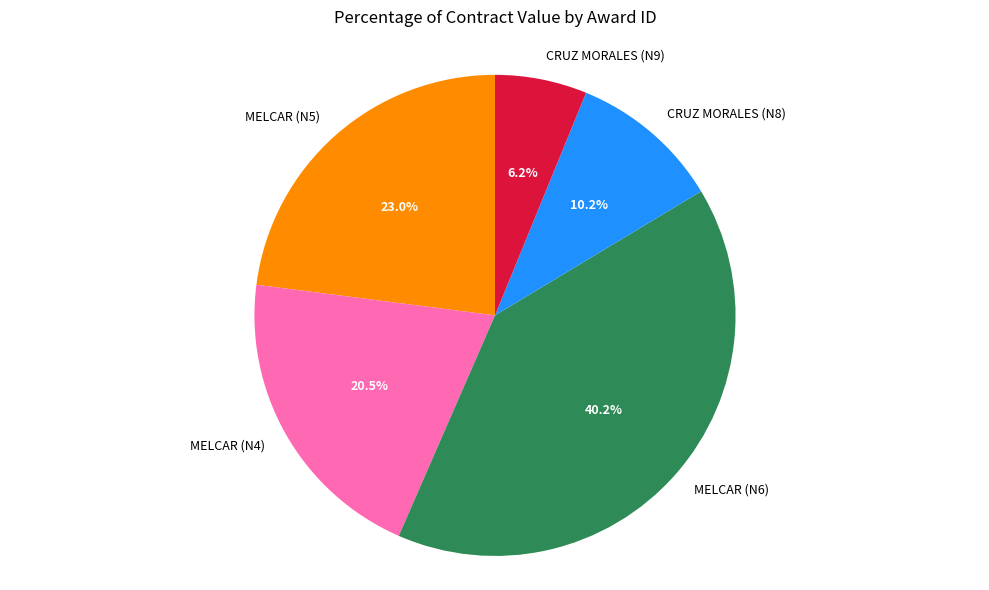

How many segments does this pie chart have?

5